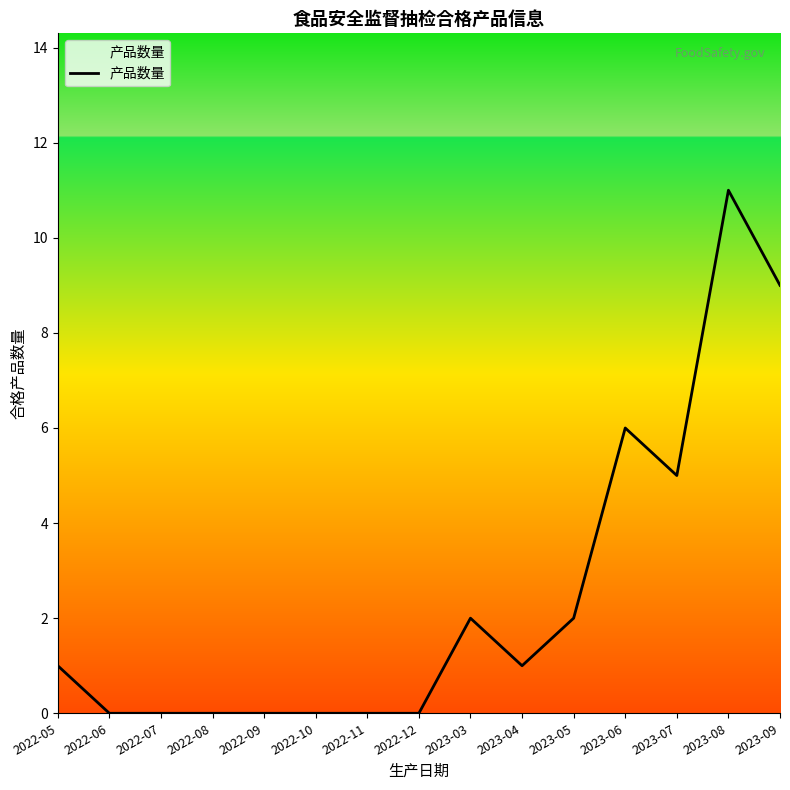

What is the greatest value displayed?

11